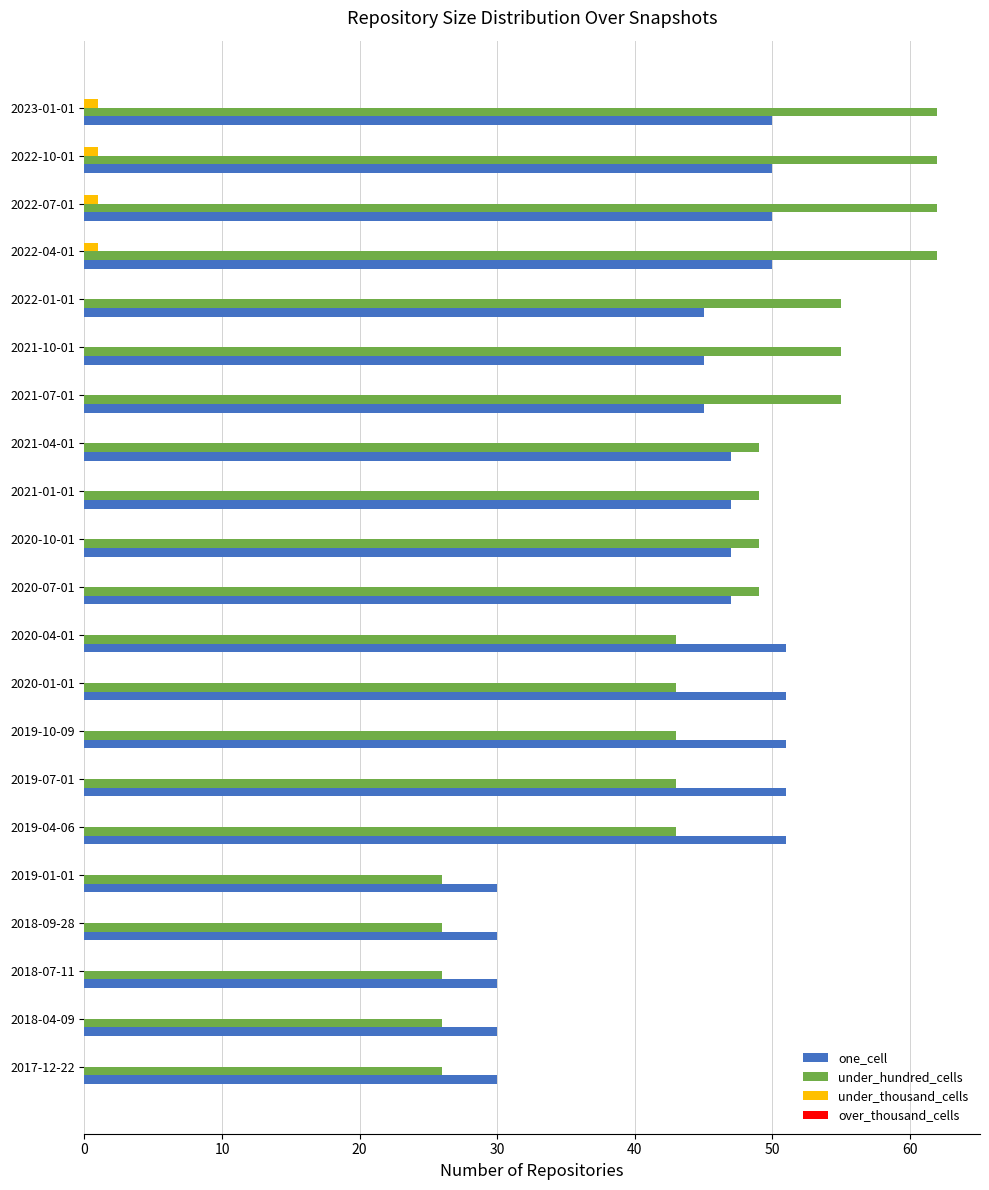

Is the value of under_hundred_cells at 2022-07-01 greater than the value of one_cell at 2022-01-01?

Yes